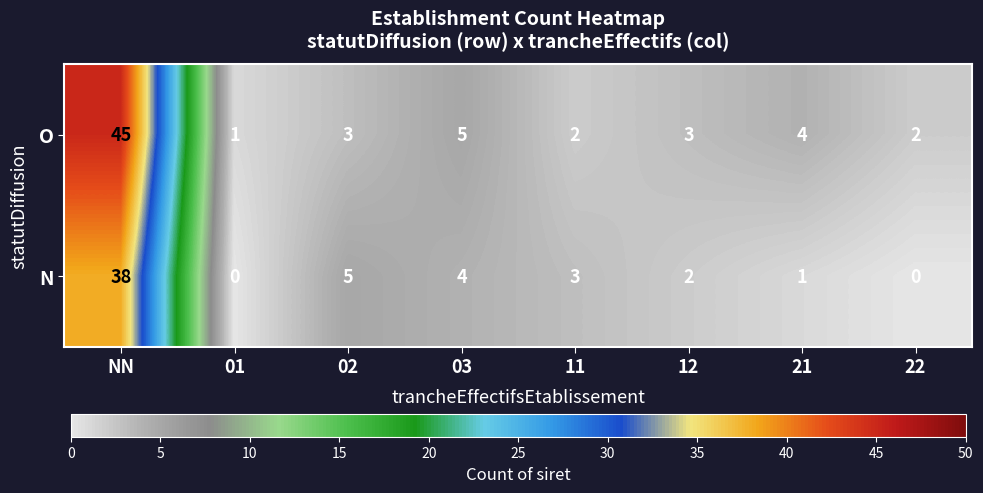

Where does the N series first go above 3?

NN